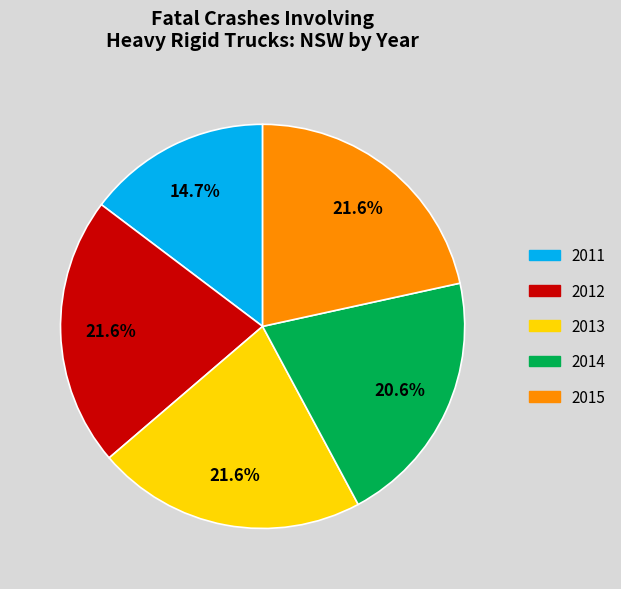

Is 2011 the majority of the pie?

No